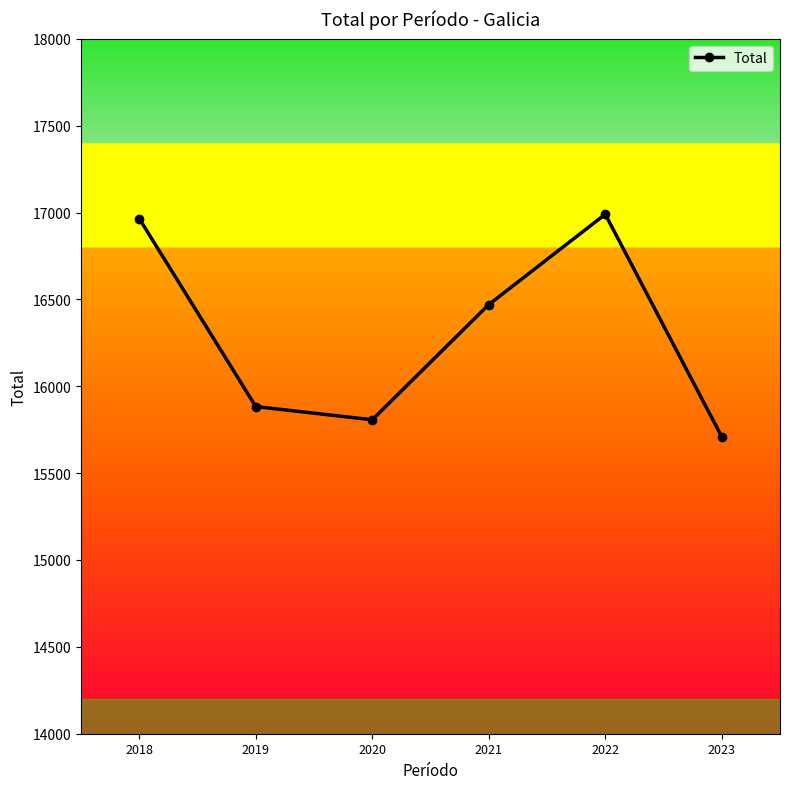

Which label corresponds to the smallest value in the chart?

2023